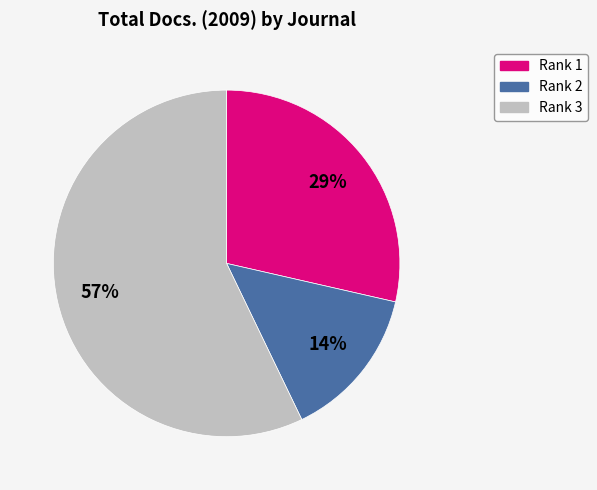

Do Rank 3 and Rank 1 together represent more than half of the pie?

Yes